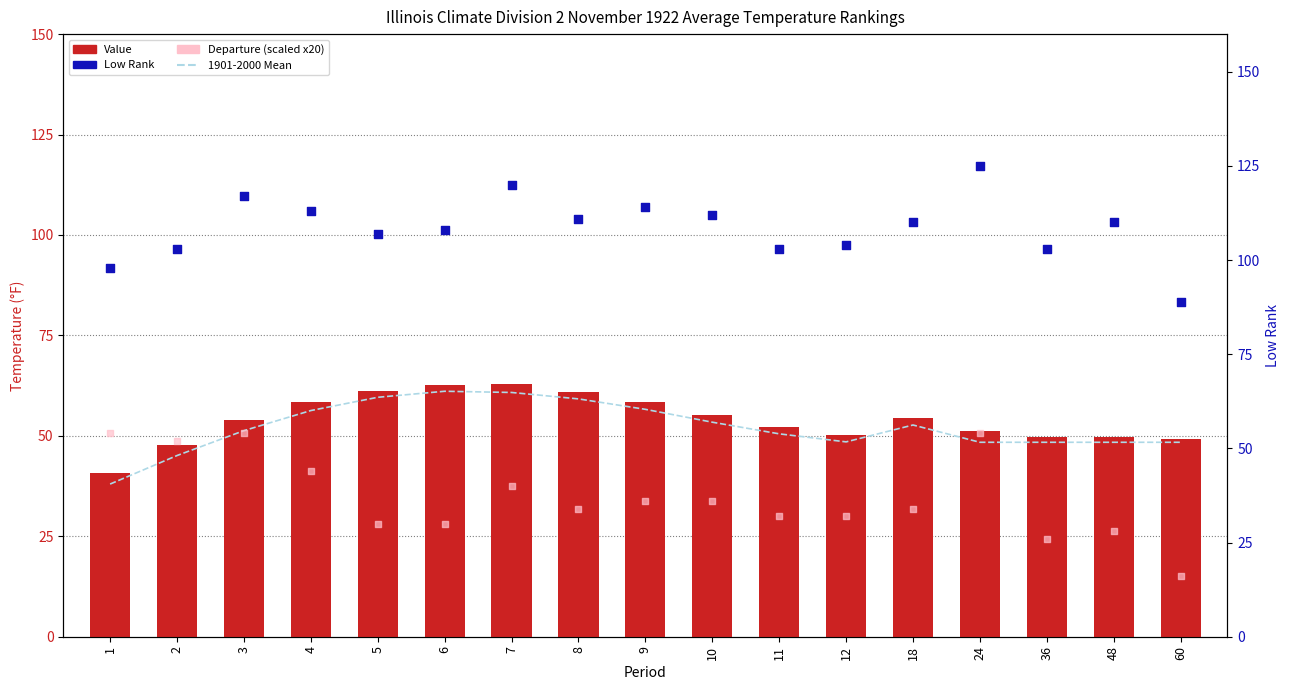

Which series reaches the minimum Y coordinate?

Departure (scaled)